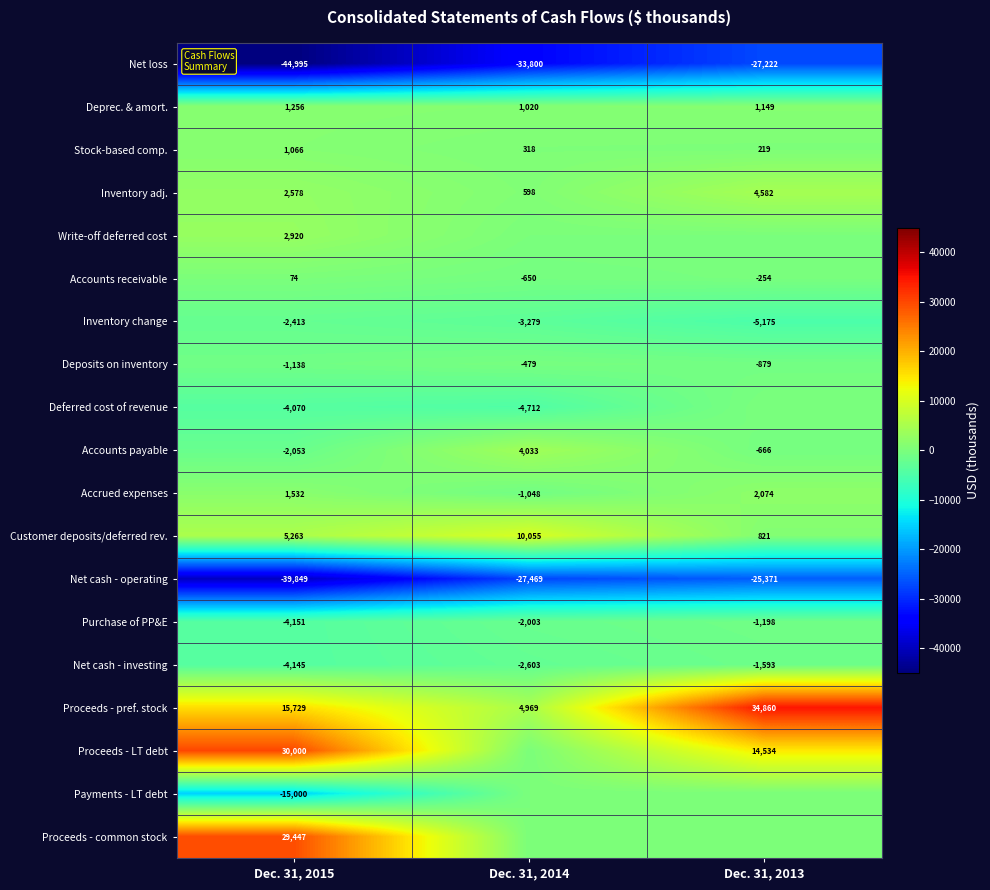

The value of Net cash - investing at Dec. 31, 2015 is -4145. True or false?

True